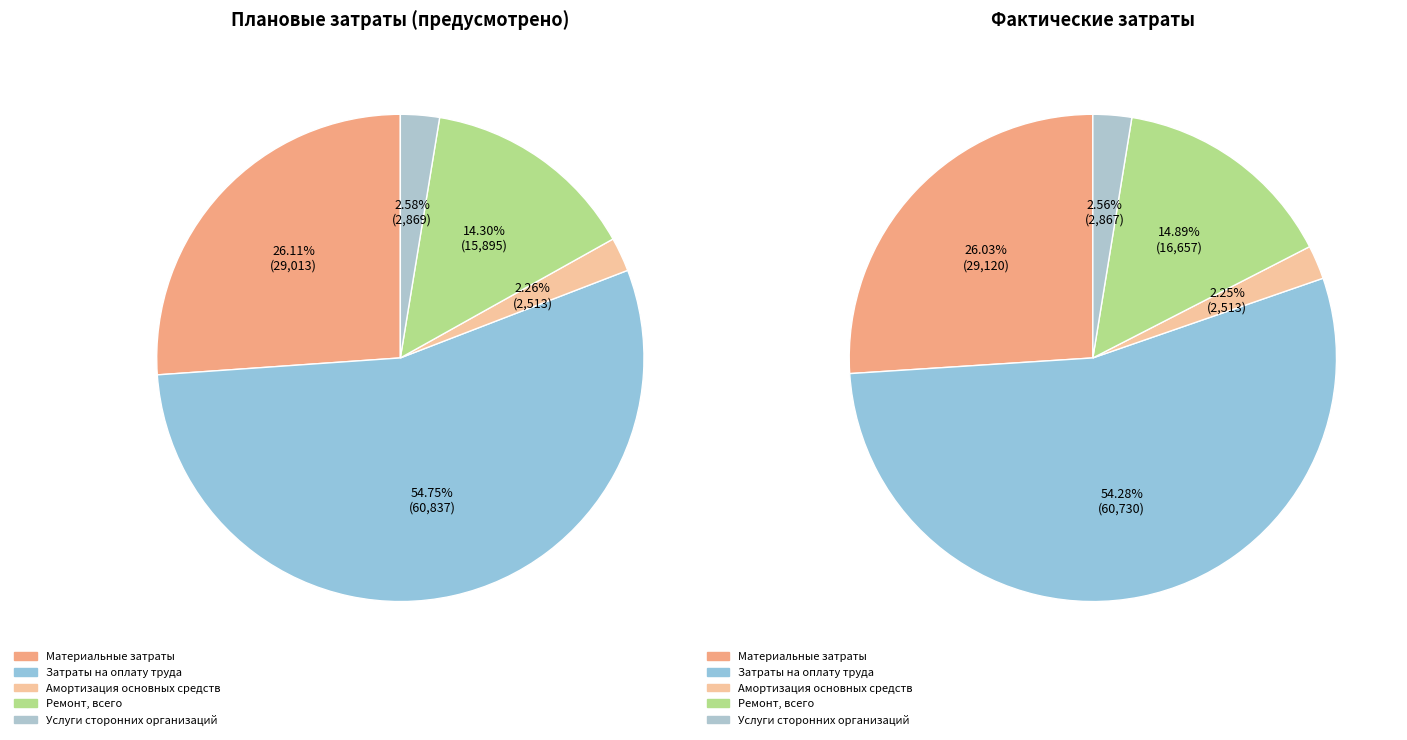

Which category has the smallest portion of the pie?

Амортизация основных средств